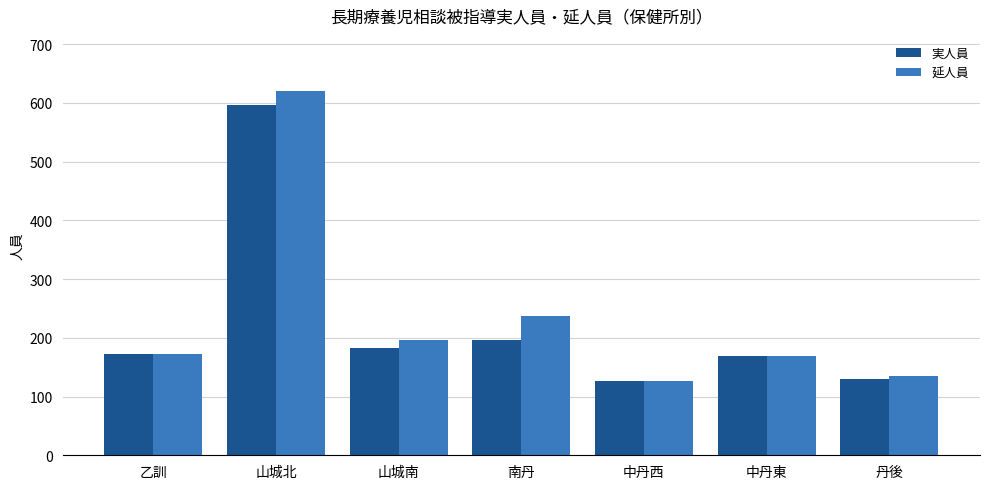

Reading left to right, what are all the values shown in this chart?

実人員: 乙訓=172	山城北=596	山城南=183	南丹=196	中丹西=126	中丹東=169	丹後=130
延人員: 乙訓=172	山城北=621	山城南=197	南丹=237	中丹西=127	中丹東=169	丹後=135